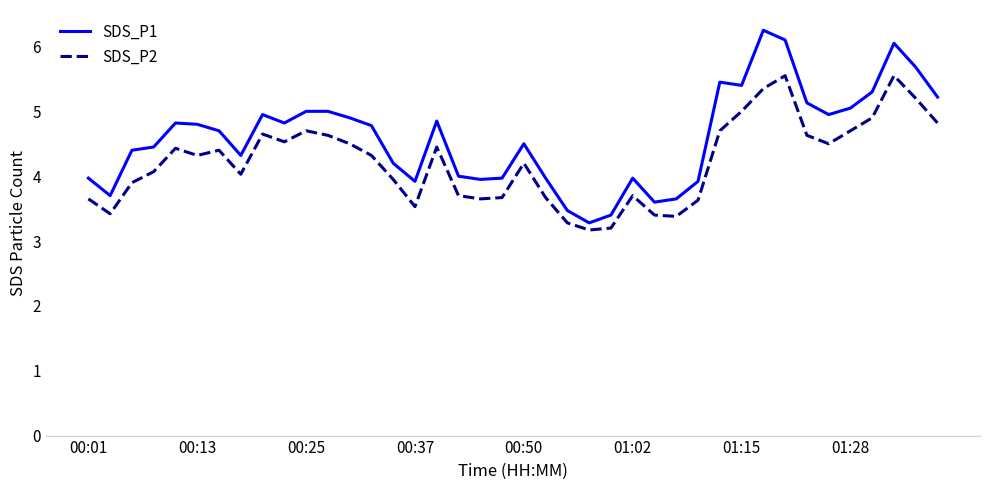

What is the average value of the SDS_P2 series?

4.2